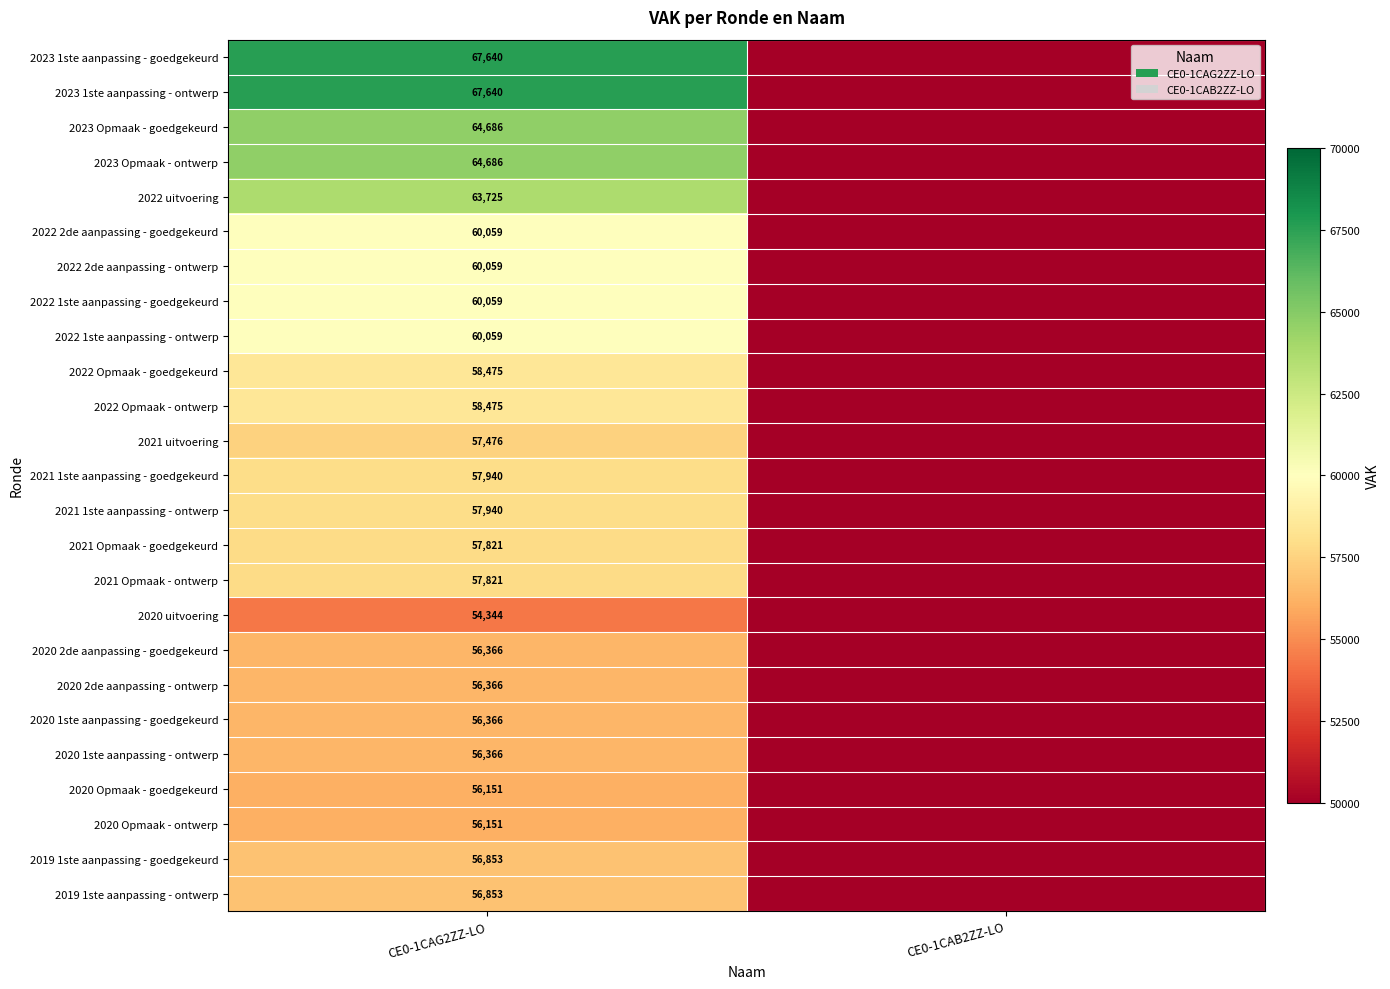

What is the total value across all series at CE0-1CAG2ZZ-LO?

1480377